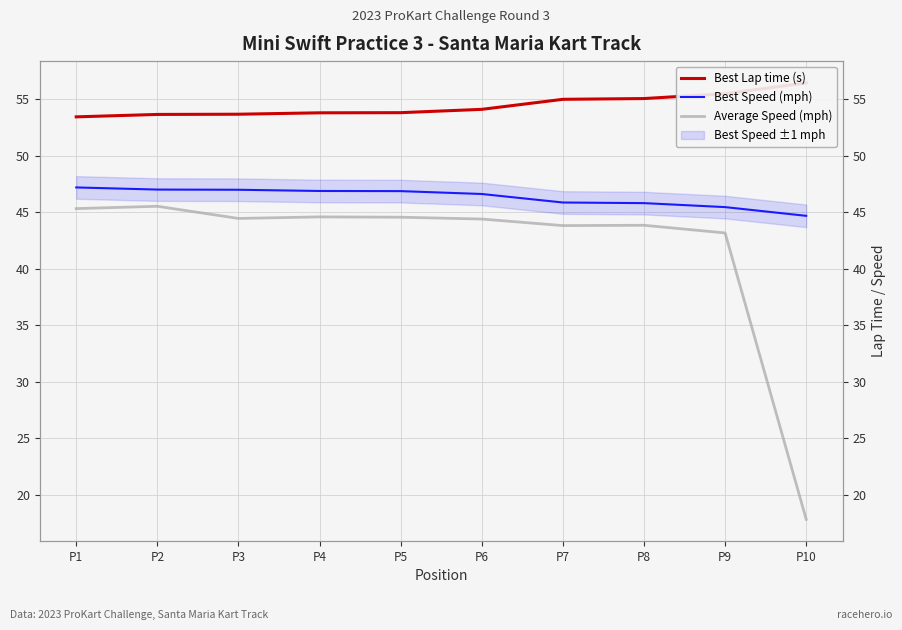

What is the total value across all series at P1?

145.9